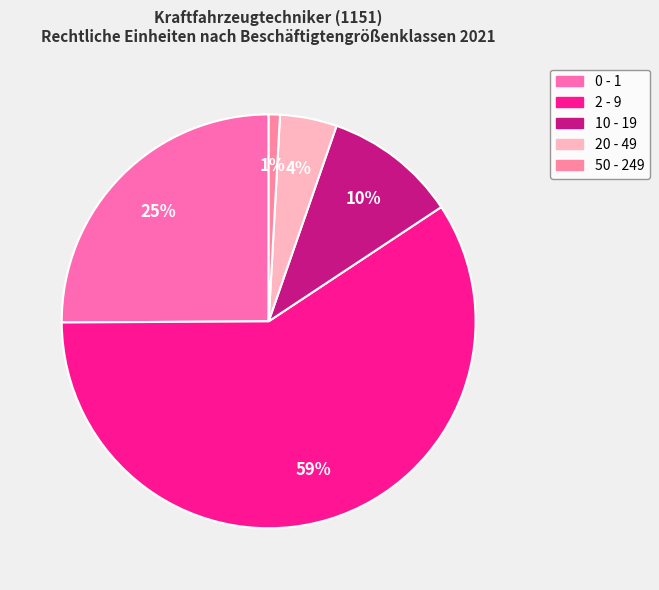

The 50 - 249 slice represents 11% of the pie. True or false?

False